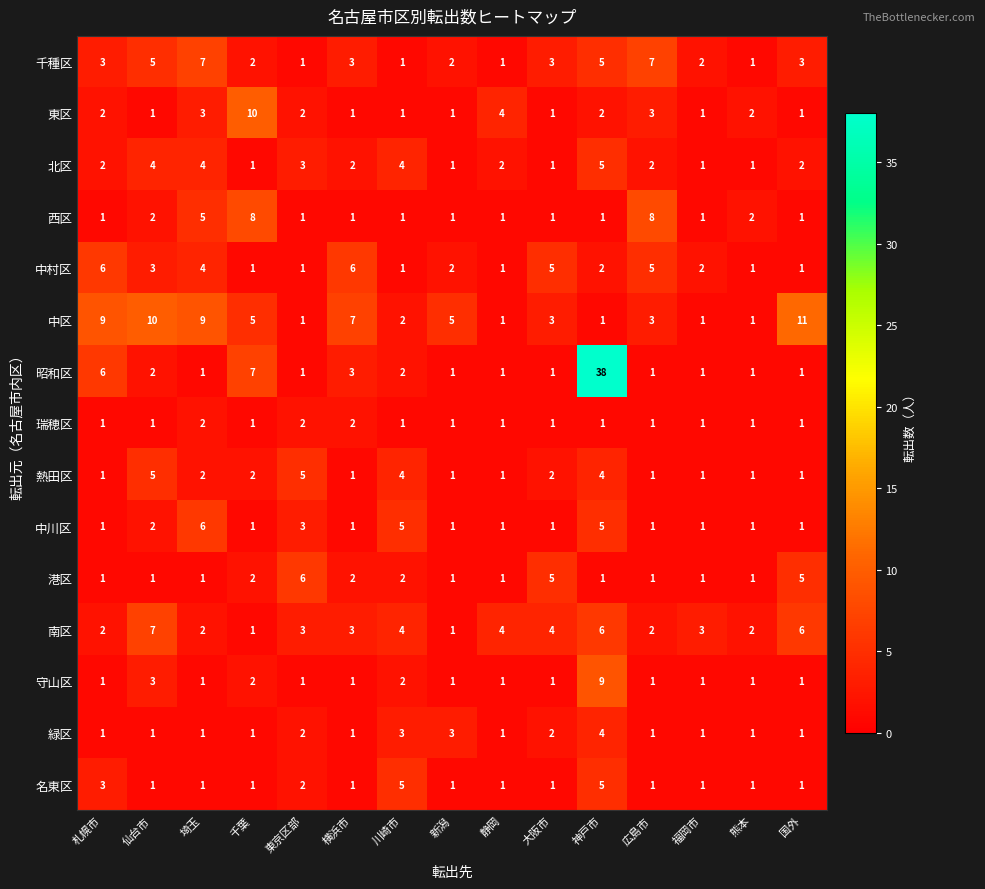

What is the difference between the highest and lowest values at 大阪市?

4